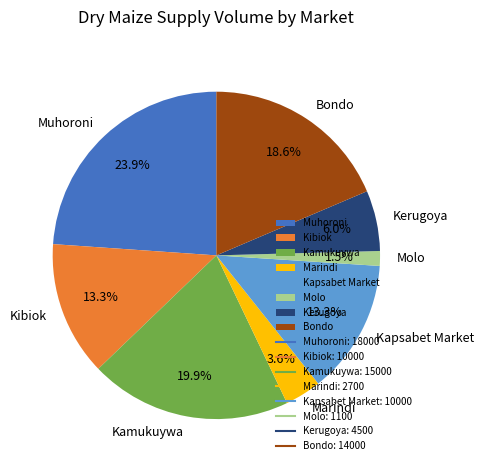

Is the sum of Kamukuywa and Marindi greater than half?

No